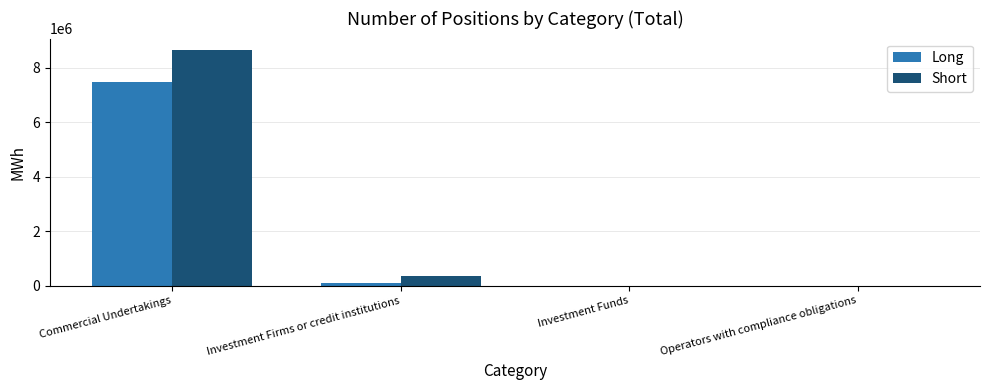

What is the sum of all Short values?

9017008